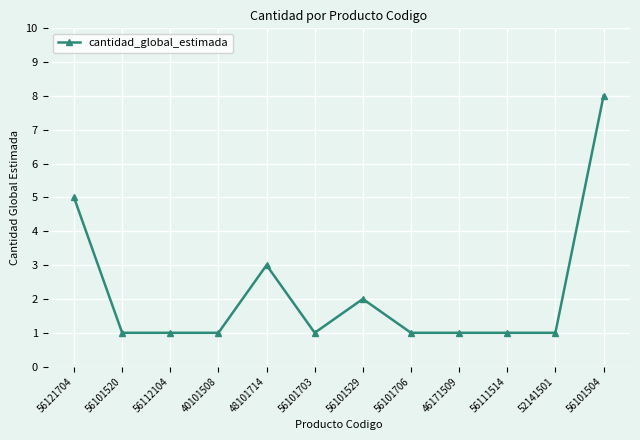

What is the label of the 6th point from the right?

56101529